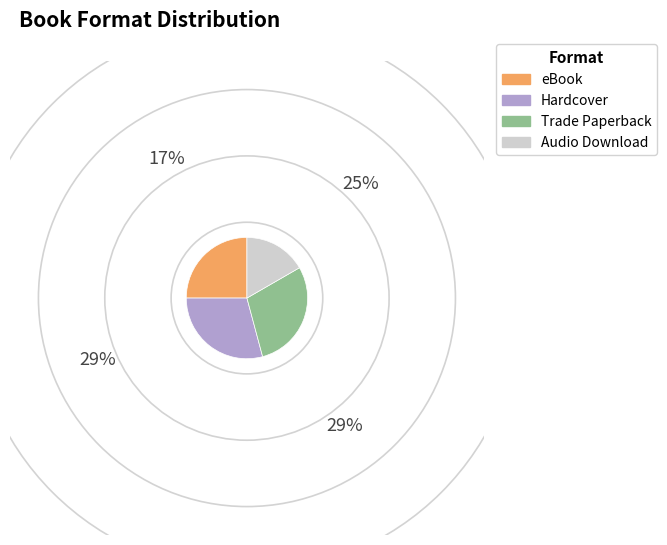

Does Trade Paperback represent more than half of the total?

No